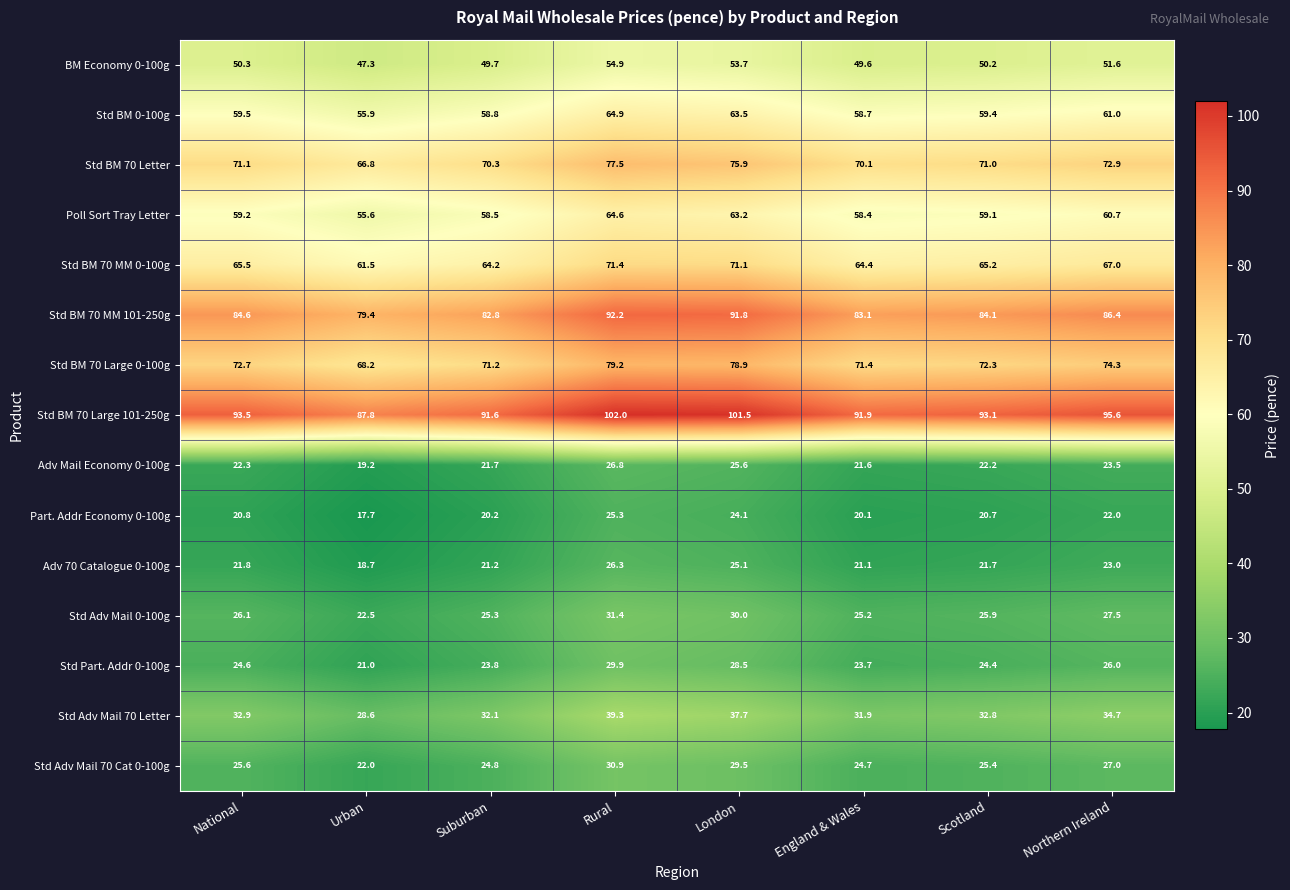

Which series has the largest range (max minus min)?

Std BM 70 Large 101-250g